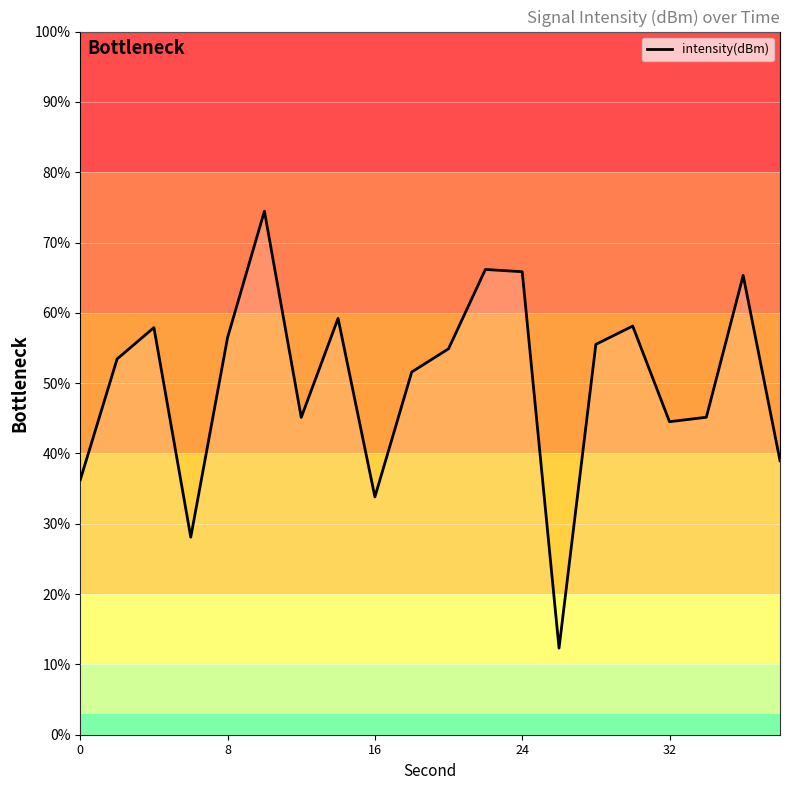

What is the difference between the maximum and minimum values?

62.1